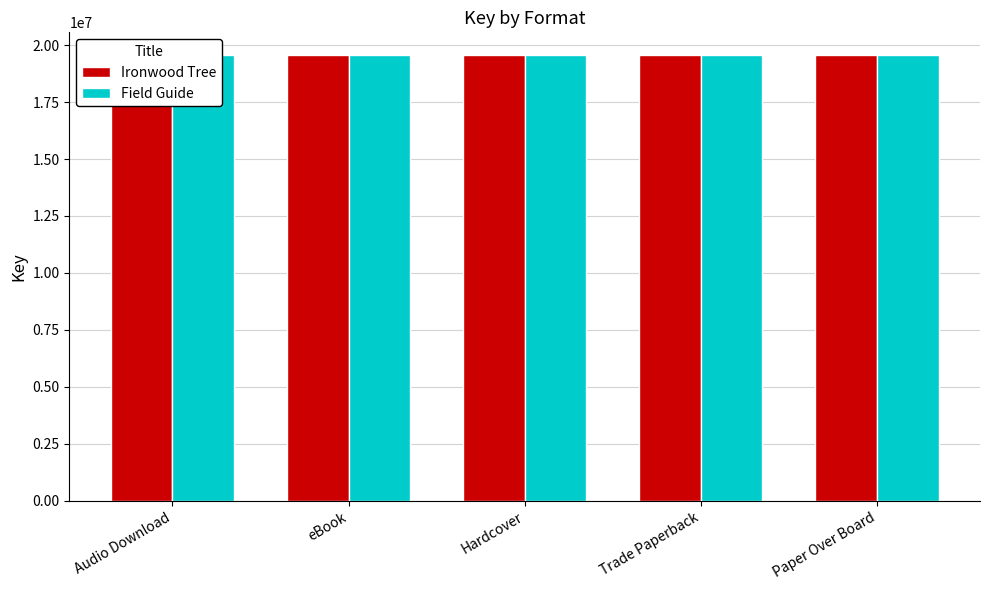

At how many categories does at least one series exceed 19580573?

5